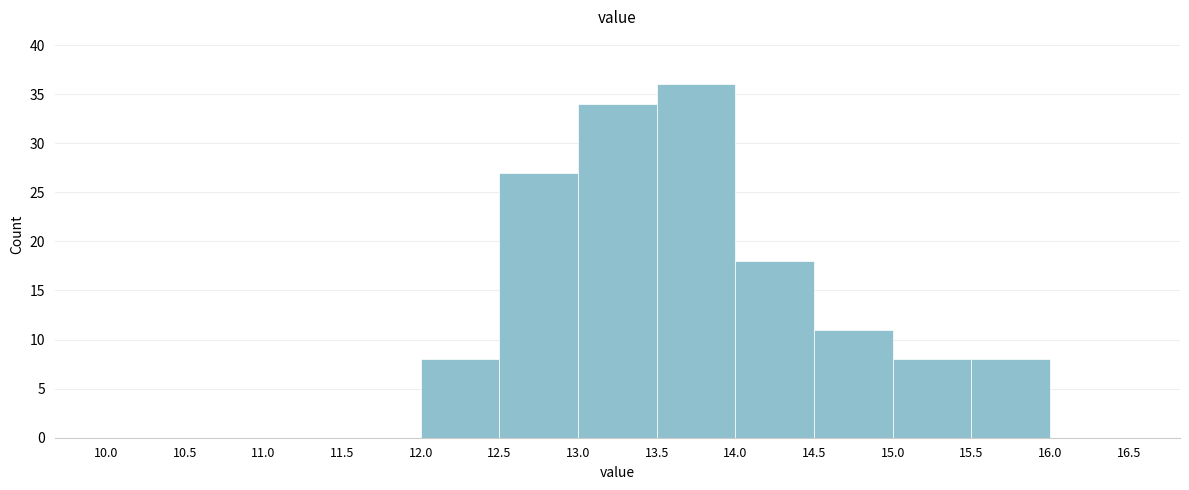

Reading left to right, transcribe this chart: for each bar, give the range it covers on the x-axis and its height. The values are not printed on the chart, so give them approximately, as read against the axis.

10.0 to 10.5: 0
10.5 to 11.0: 0
11.0 to 11.5: 0
11.5 to 12.0: 0
12.0 to 12.5: 8
12.5 to 13.0: 27
13.0 to 13.5: 34
13.5 to 14.0: 36
14.0 to 14.5: 18
14.5 to 15.0: 11
15.0 to 15.5: 8
15.5 to 16.0: 8
16.0 to 16.5: 0